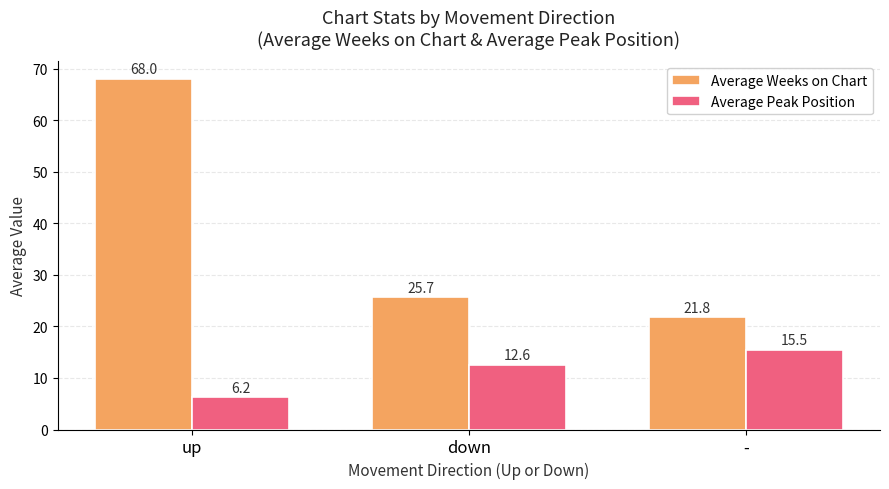

Rank the categories by Average Peak Position value from highest to lowest.

-, down, up